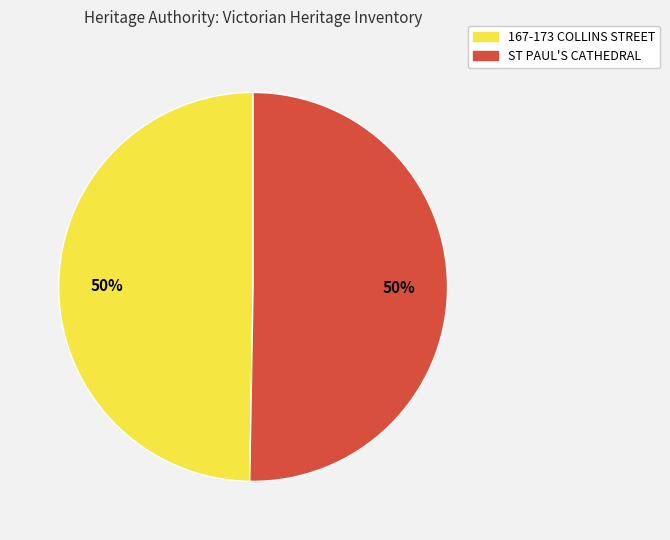

Count the number of slices in the pie.

2